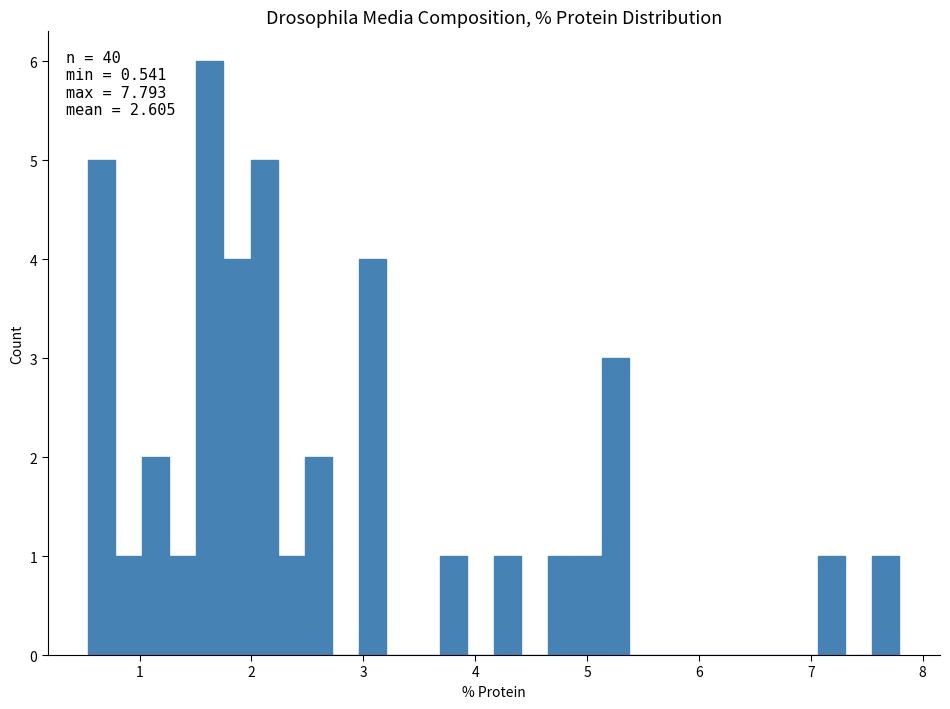

Around what value on the x-axis is the tallest bar? Give the approximate position of its centre, as read against the axis.

1.6